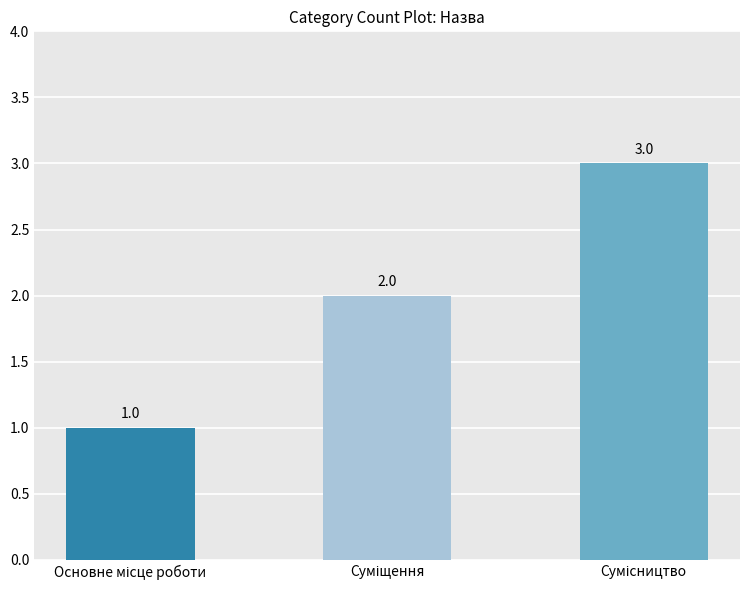

What is the sum of all values?

6